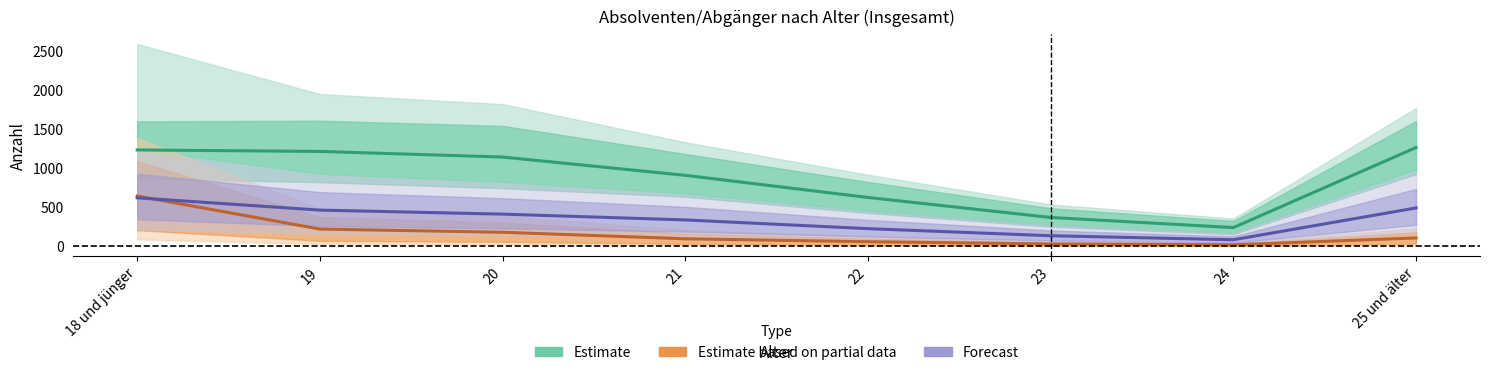

Between 18 und jünger and 19, which is larger?

18 und jünger